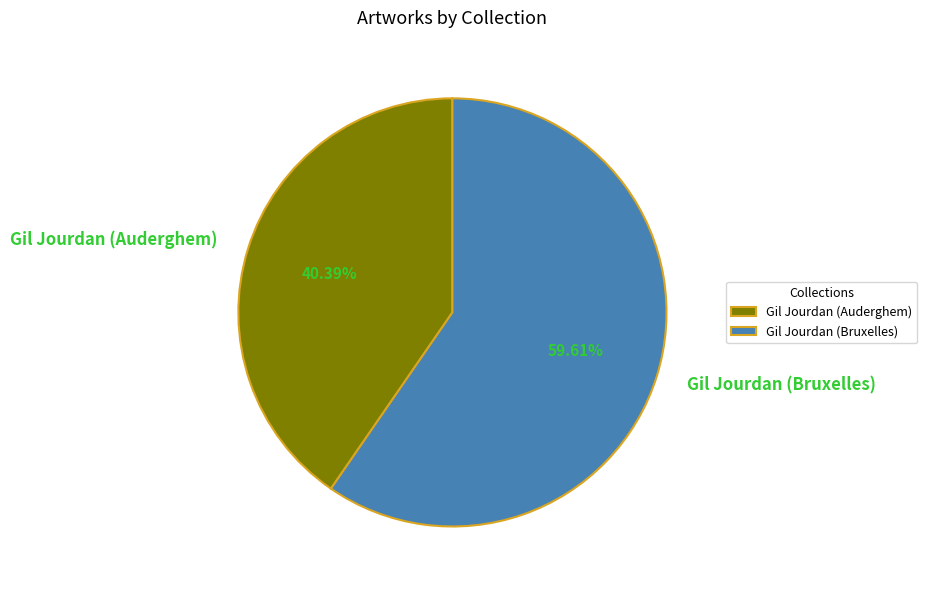

To the nearest percent, what is the combined percentage of Gil Jourdan (Bruxelles) and Gil Jourdan (Auderghem)?

100%